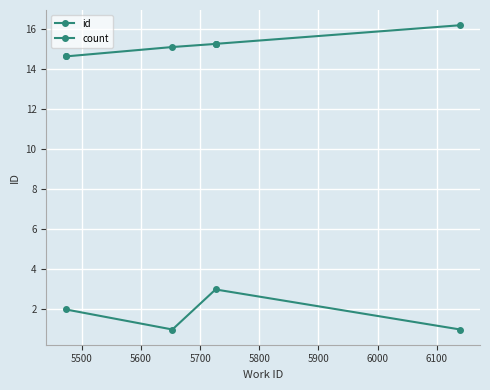

The value at 6140 is 25.4. True or false?

False